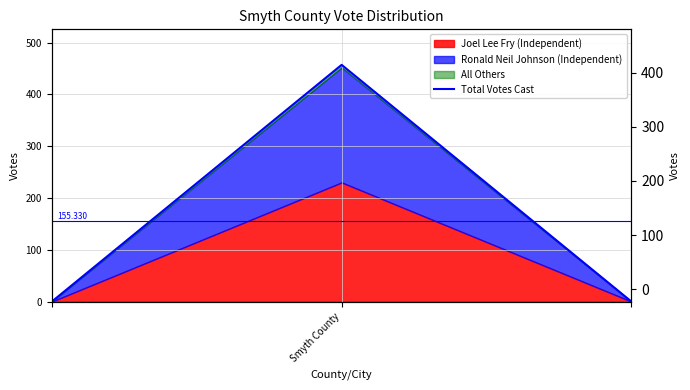

What is the sum of all values?

457